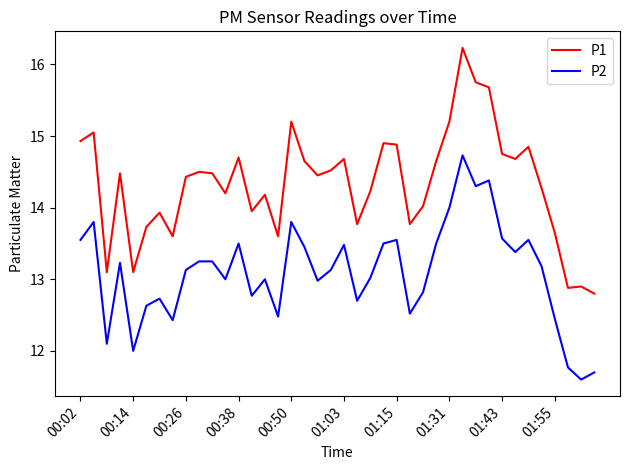

What is the difference between the maximum and minimum values in the P2 series?

3.1